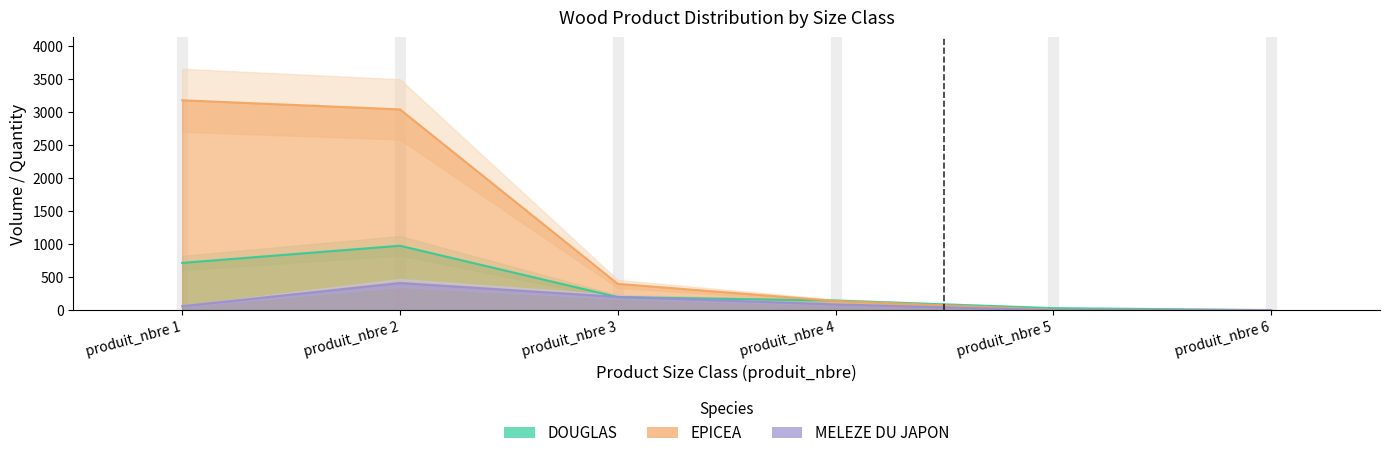

In MELEZE DU JAPON, how many points are higher than both neighbors (excluding endpoints)?

1